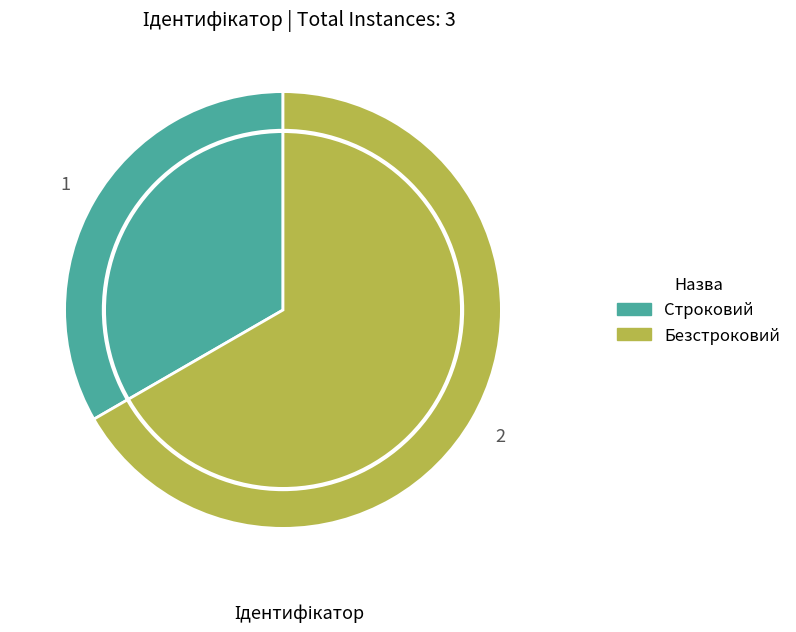

What is the smallest slice in the pie chart?

Строковий